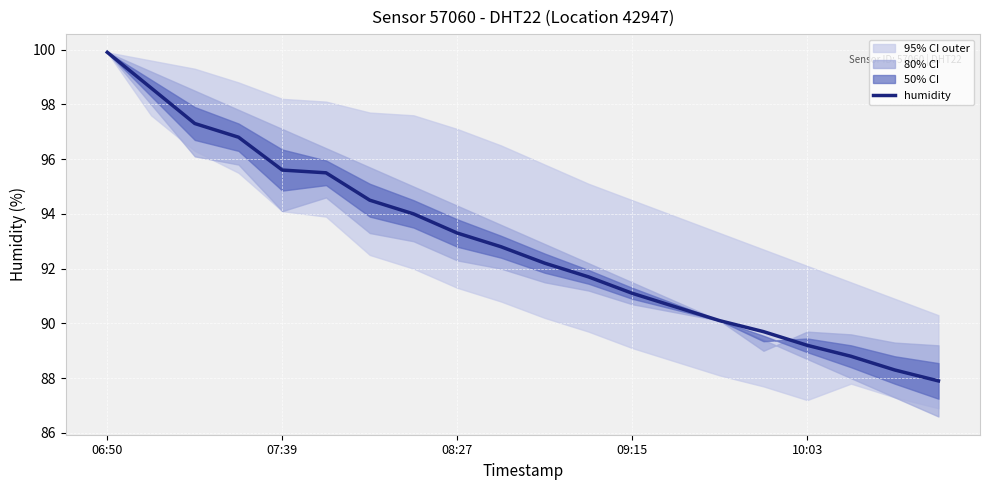

Reading left to right, transcribe all the data shown in this chart.

99.9	98.6	97.3	96.8	95.6	95.5	94.5	94.0	93.3	92.8	92.2	91.7	91.1	90.6	90.1	89.7	89.2	88.8	88.3	87.9